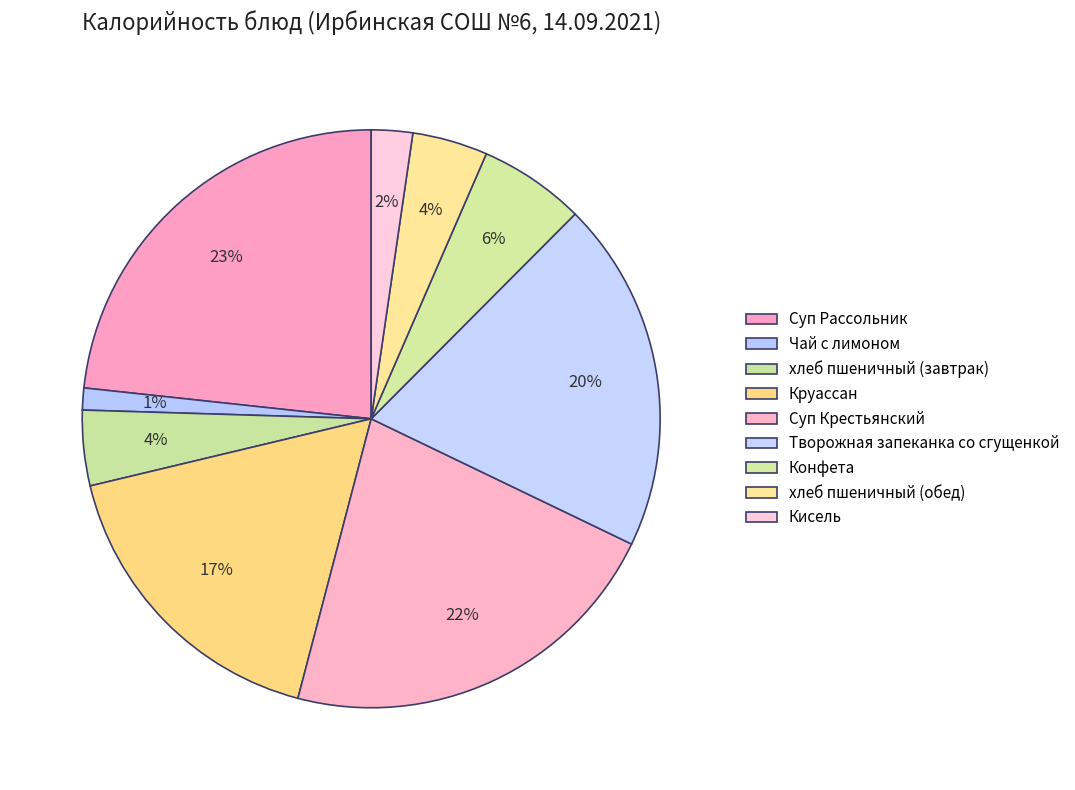

How many slices are in this pie chart?

9